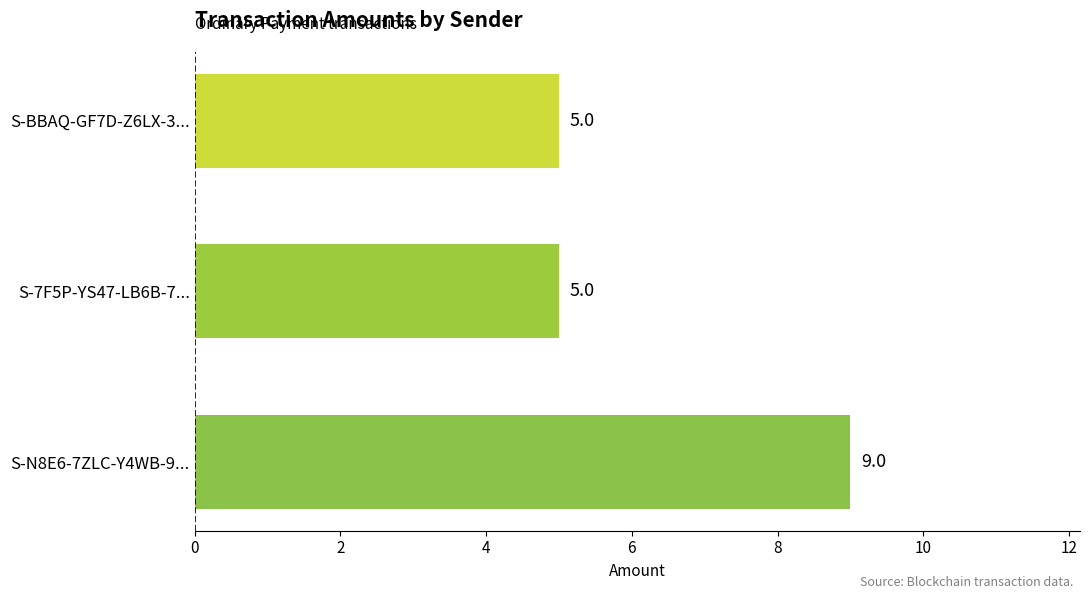

How many values are between 5 and 9?

3